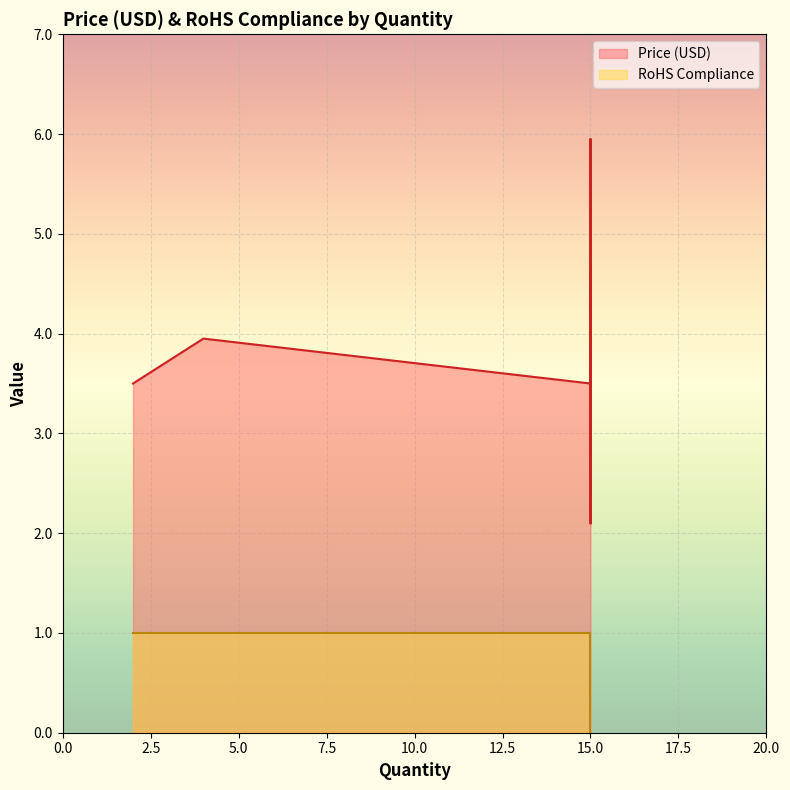

Count the number of categories in the chart.

6